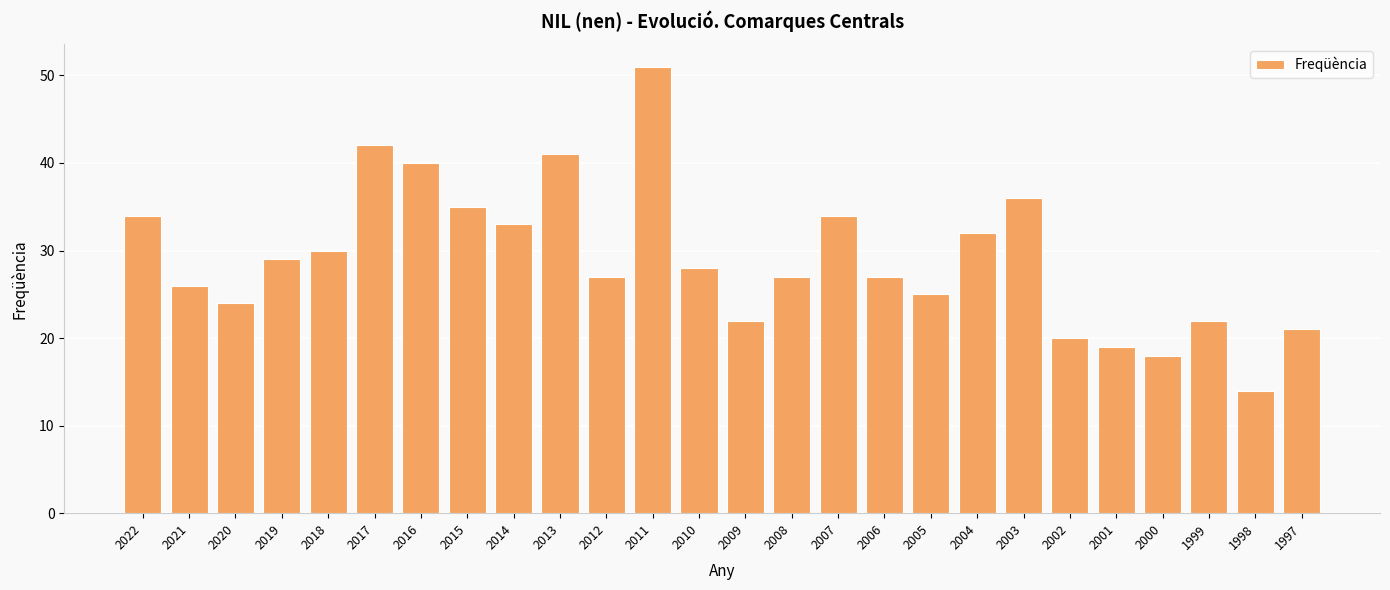

How many bars are there in total?

26